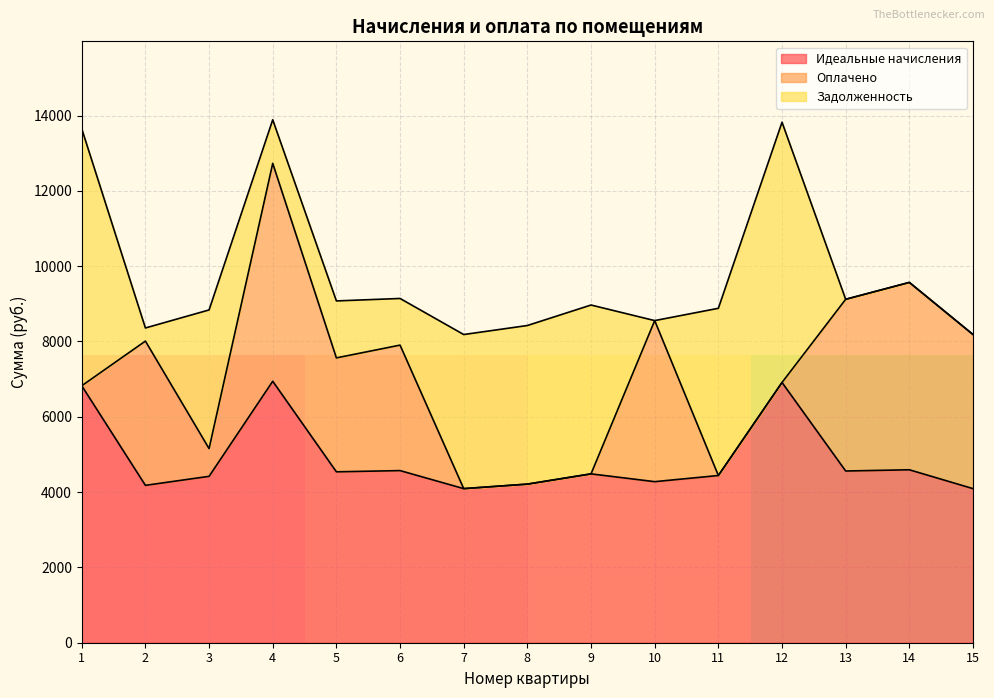

What is the sum of all Идеальные начисления values?

73140.5